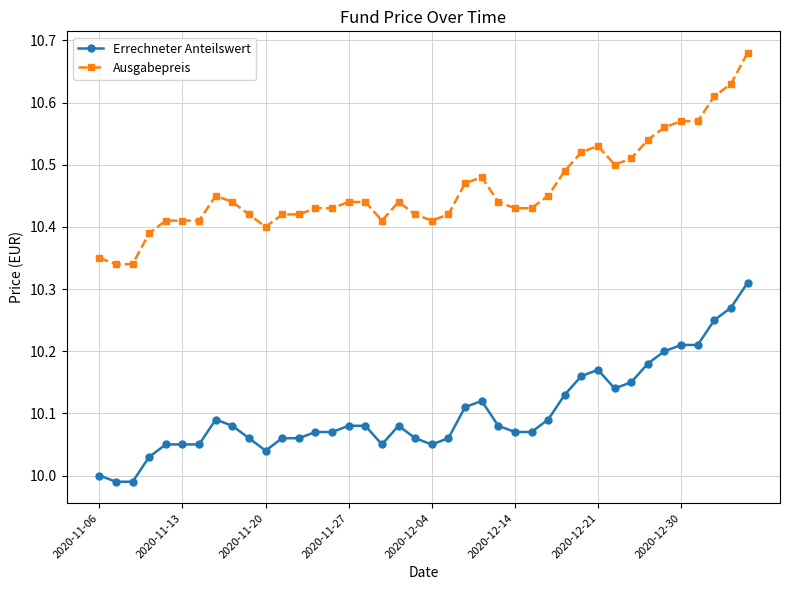

What is the difference between the maximum and minimum values in the Errechneter Anteilswert series?

0.3